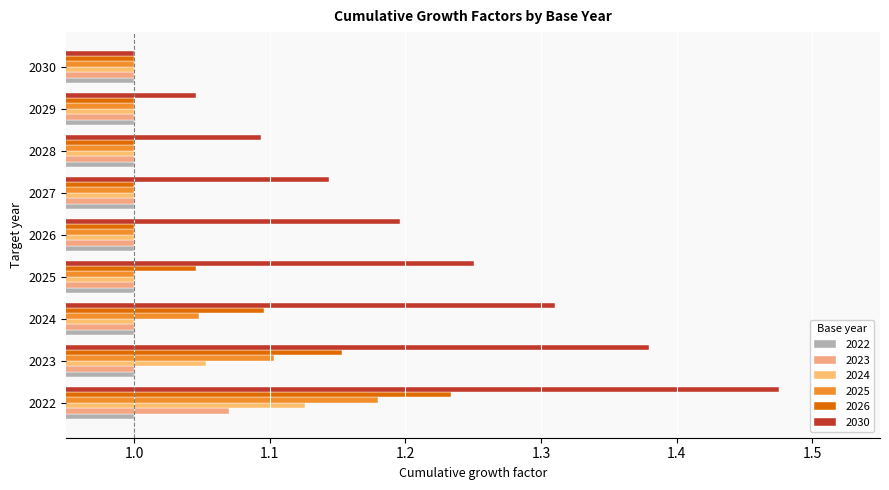

What is the difference between the maximum and minimum values in the 2025 series?

0.2